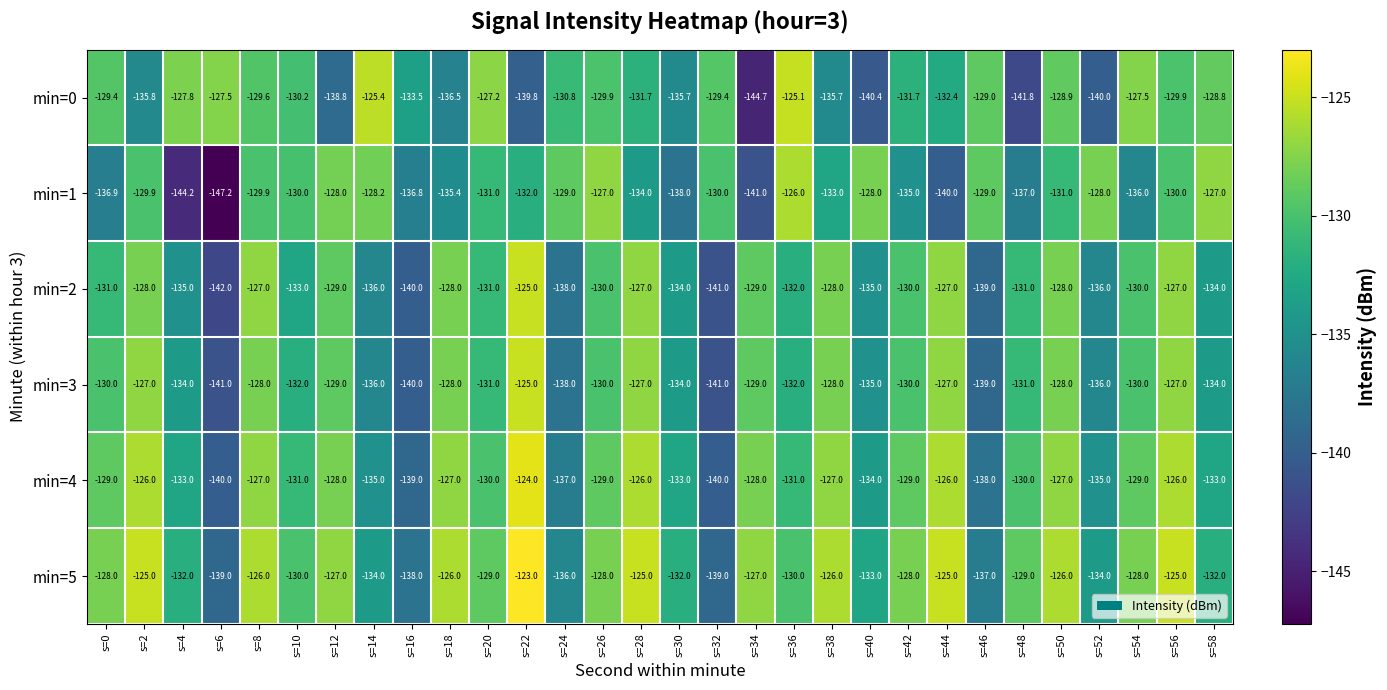

What is the total value across all series at s=22?

-768.8